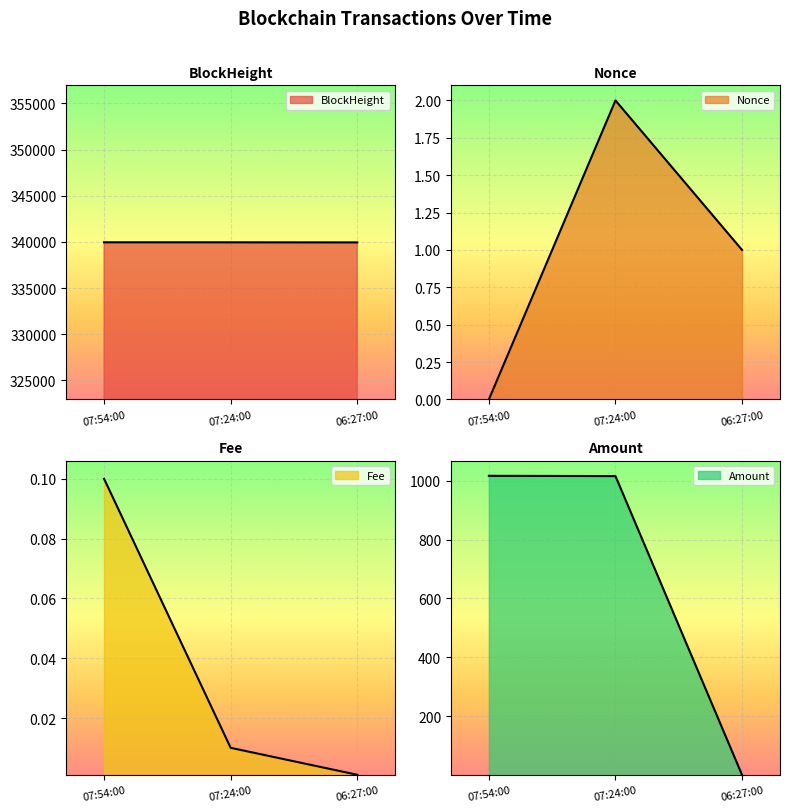

True or false: Nonce has a value of 0.0 at 07:54:00.

True